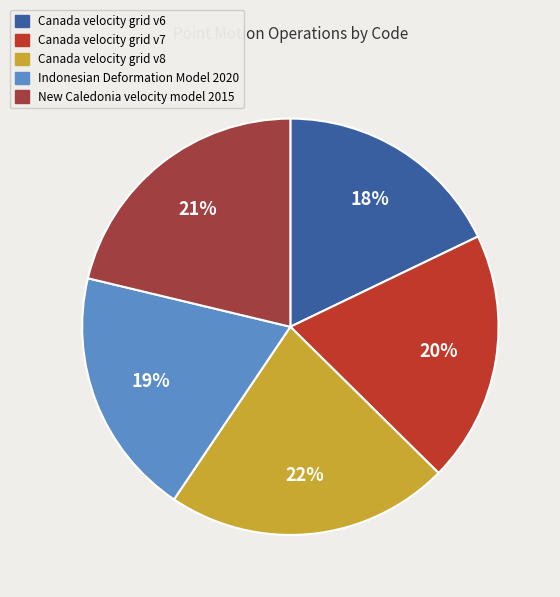

Count the number of slices in the pie.

5